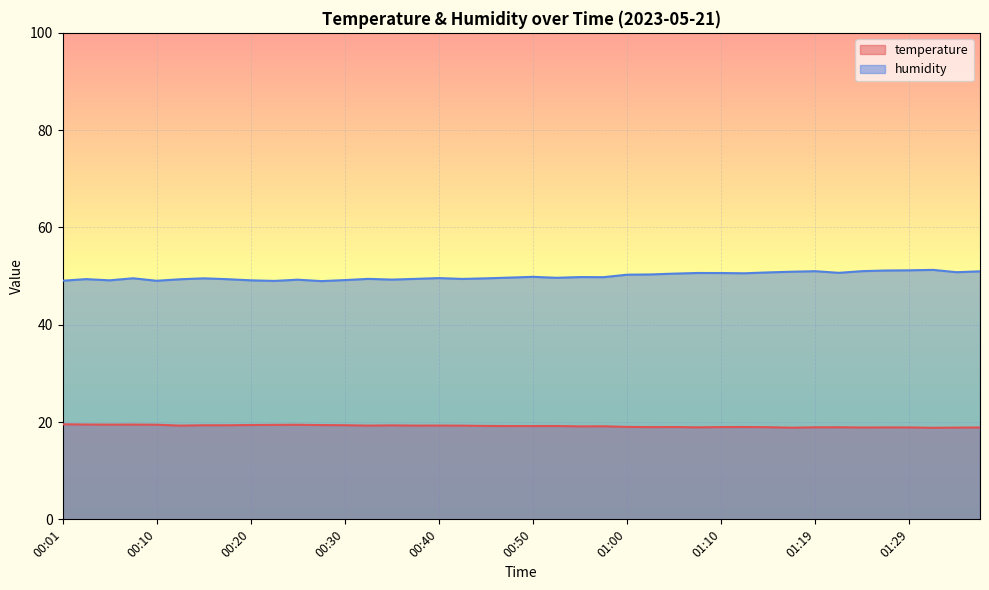

What is the difference between the maximum and minimum values in the temperature series?

0.7